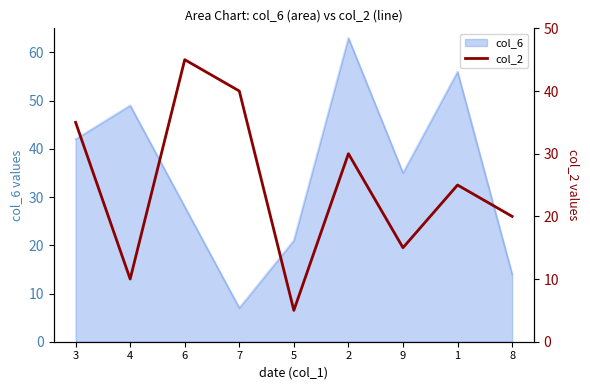

True or false: there are more than 1 points higher than both neighbors.

True